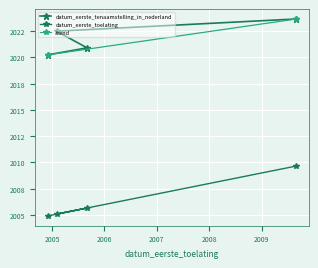

Rank the categories by value from lowest to highest.

20041201, 20050901, 20050201, 20090915